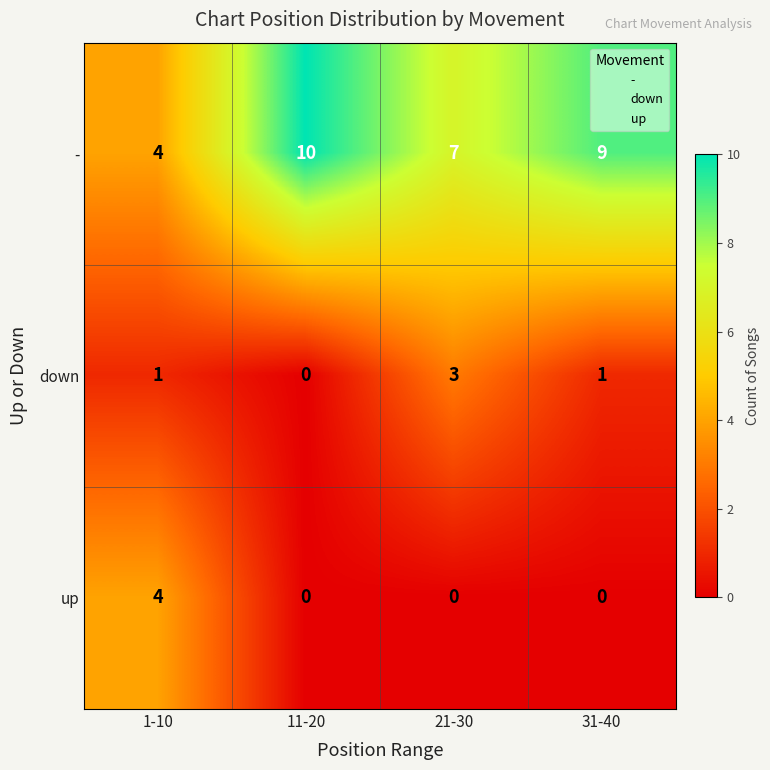

What is the sum of the down values at 21-30 and 11-20?

3